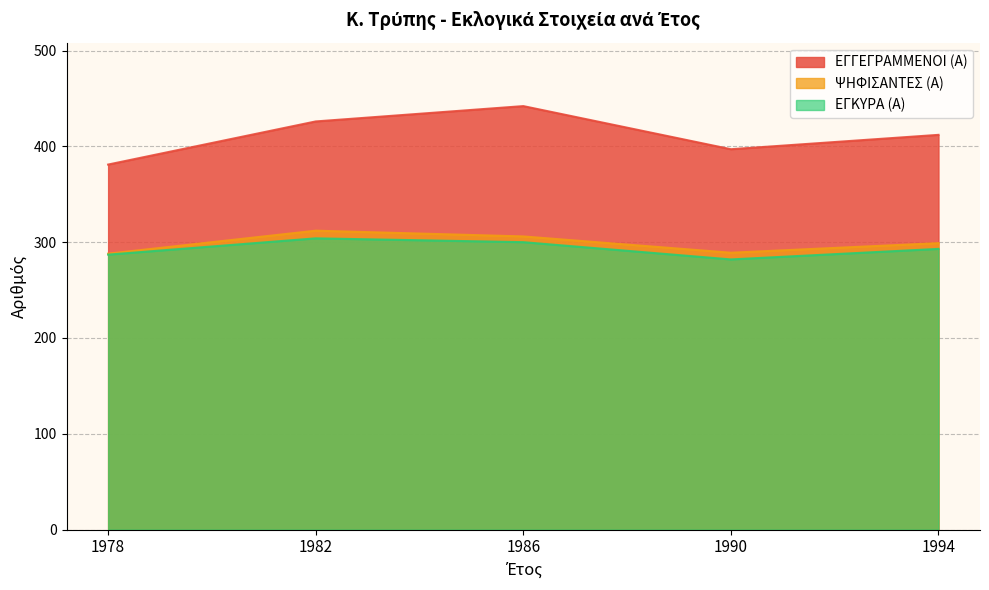

Reading left to right, transcribe all the data shown in this chart.

ΕΓΓΕΓΡΑΜΜΕΝΟΙ (Α): 381	426	442	397	412
ΨΗΦΙΣΑΝΤΕΣ (Α): 288	312	306	289	299
ΕΓΚΥΡΑ (Α): 287	304	300	282	293